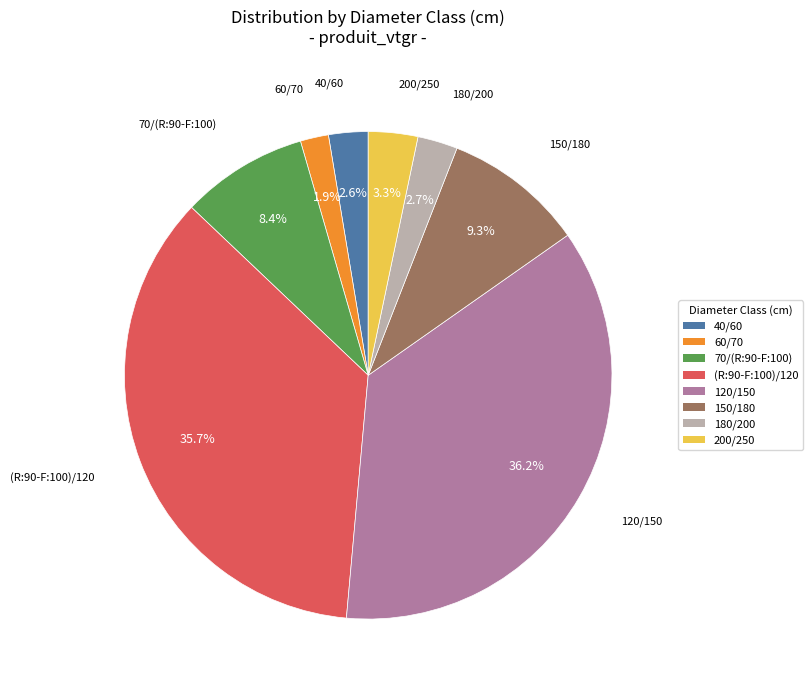

Count the number of slices in the pie.

8